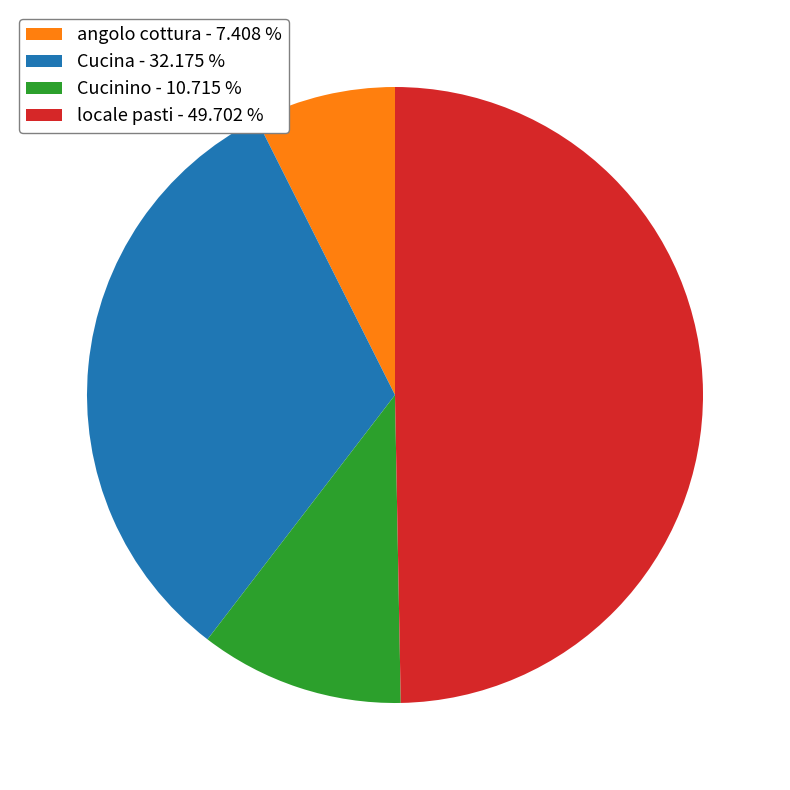

Is the sum of locale pasti and Cucina greater than half?

Yes